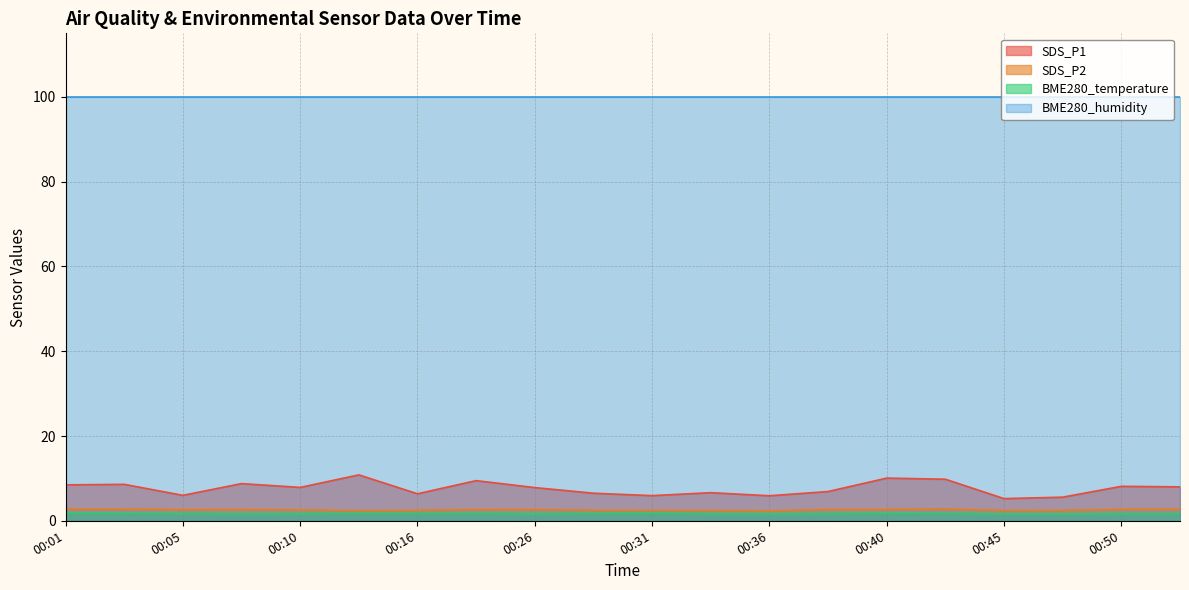

What is the average value of the BME280_temperature series?

1.7